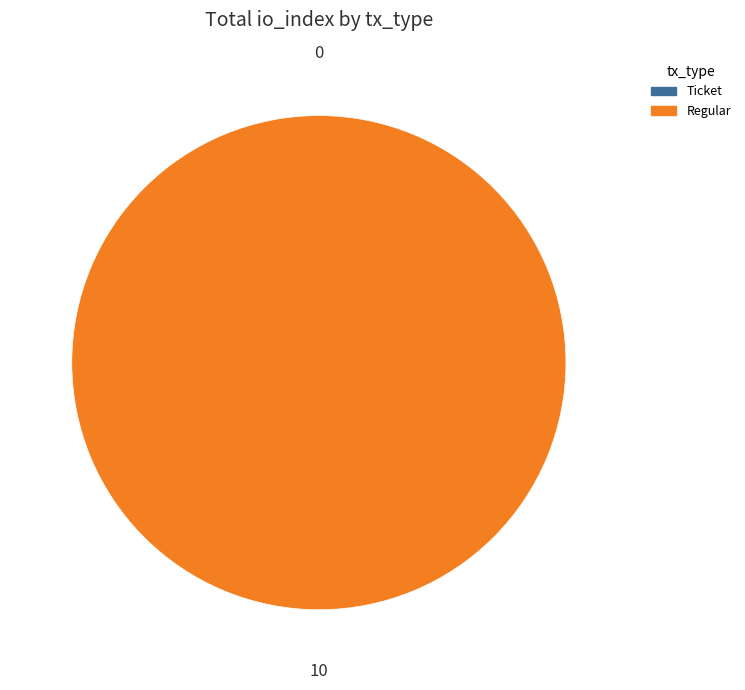

Does any single category account for the majority?

Yes